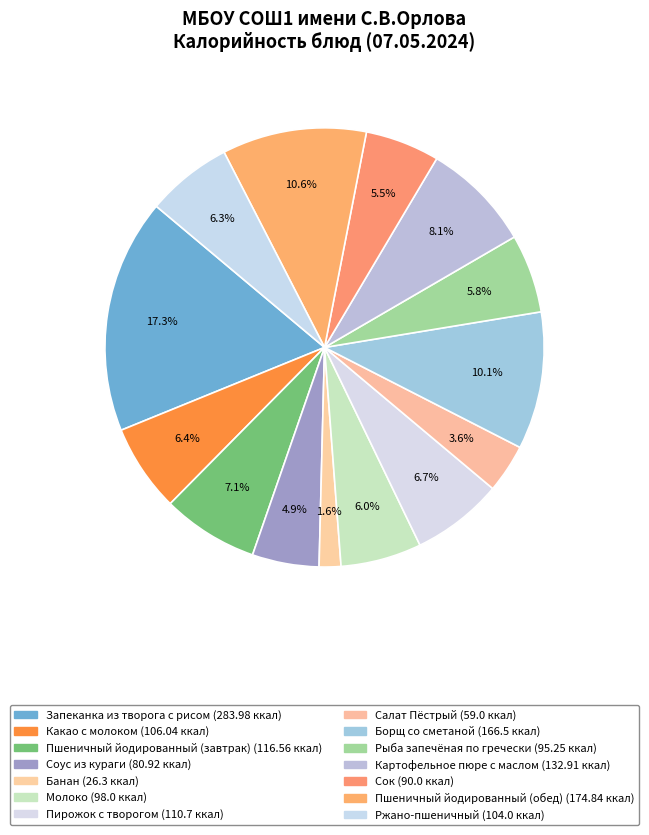

How many slices are in this pie chart?

14